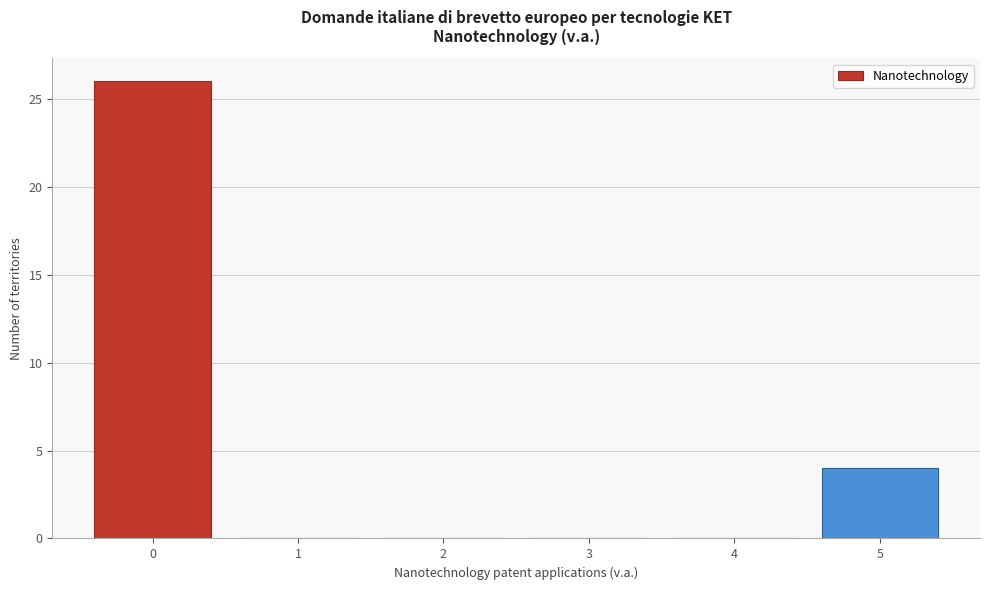

Reading left to right, transcribe this chart: for each bar, give the range it covers on the x-axis and its height. The values are not printed on the chart, so give them approximately, as read against the axis.

-0.5 to 0.5: 26
0.5 to 1.5: 0
1.5 to 2.5: 0
2.5 to 3.5: 0
3.5 to 4.5: 0
4.5 to 5.5: 4